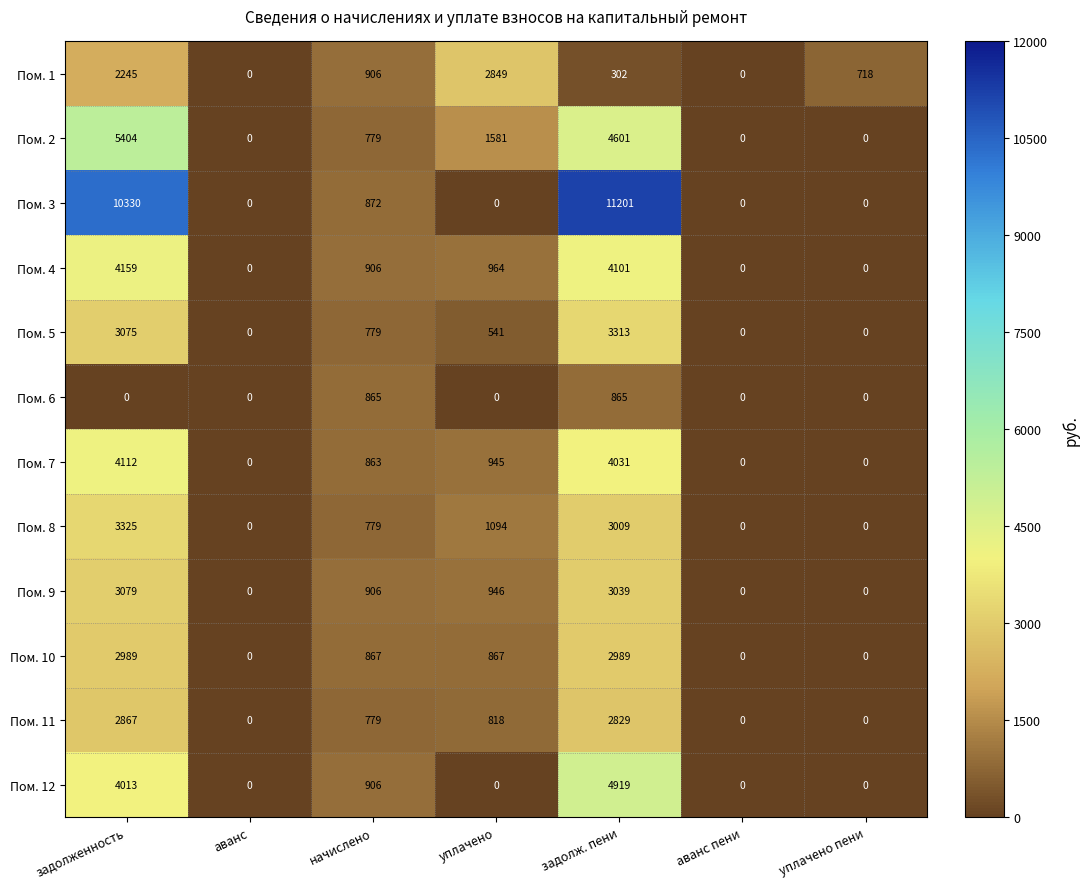

The value of Пом. 3 at уплачено is 0. True or false?

True